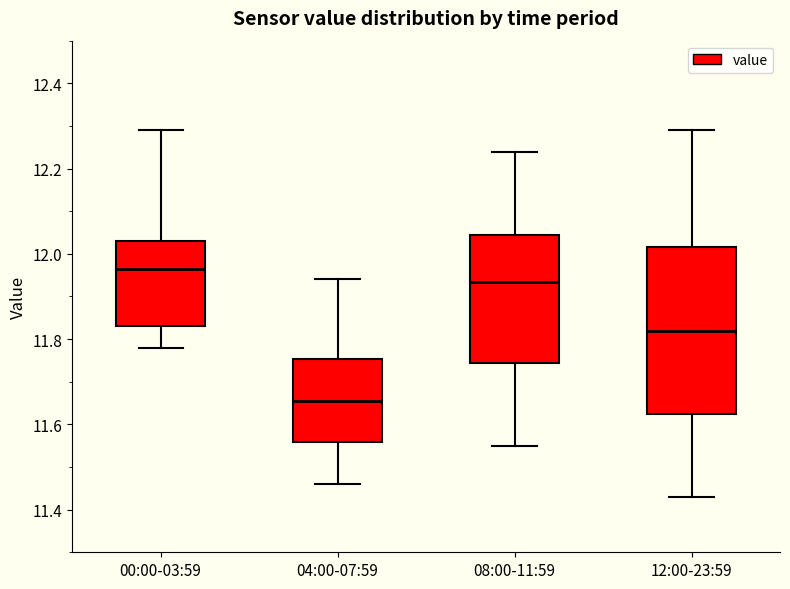

Which box's median line is the lowest?

04:00-07:59